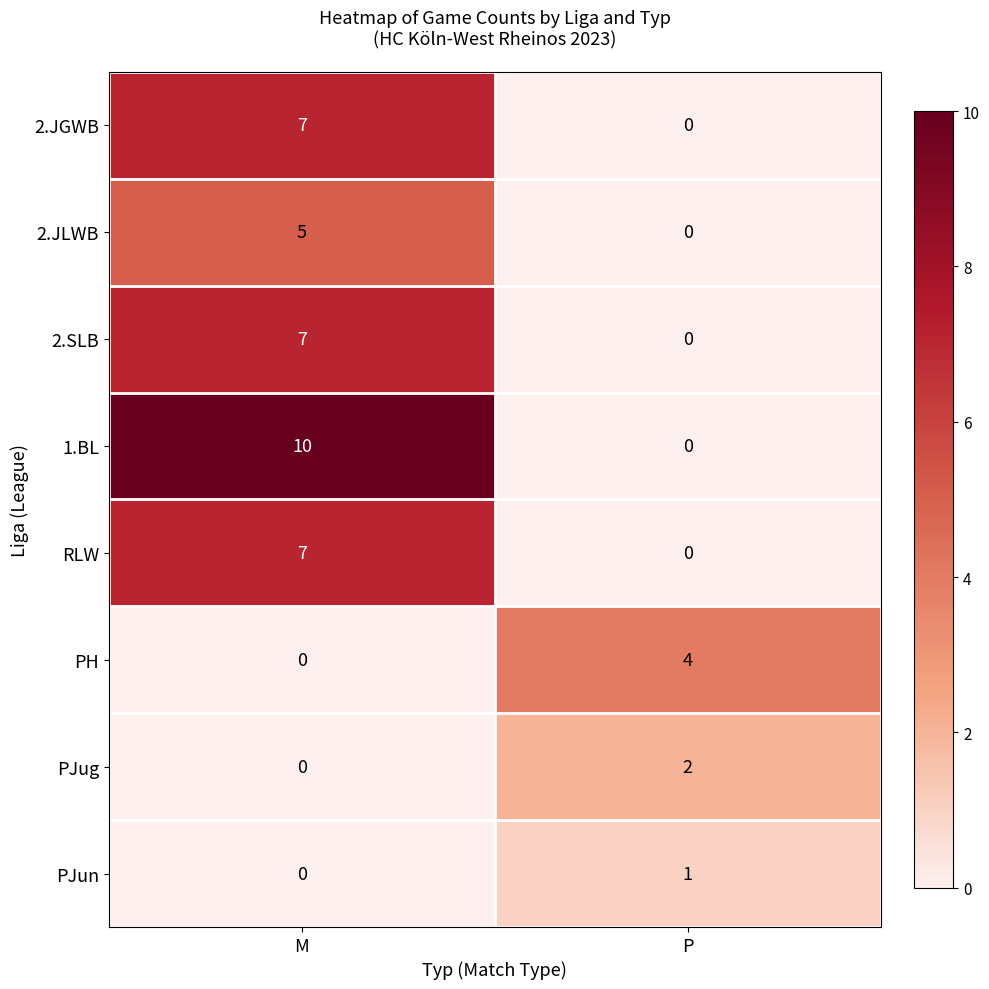

Reading right to left, extract all data points from this chart.

2.JGWB: 0	7
2.JLWB: 0	5
2.SLB: 0	7
1.BL: 0	10
RLW: 0	7
PH: 4	0
PJug: 2	0
PJun: 1	0